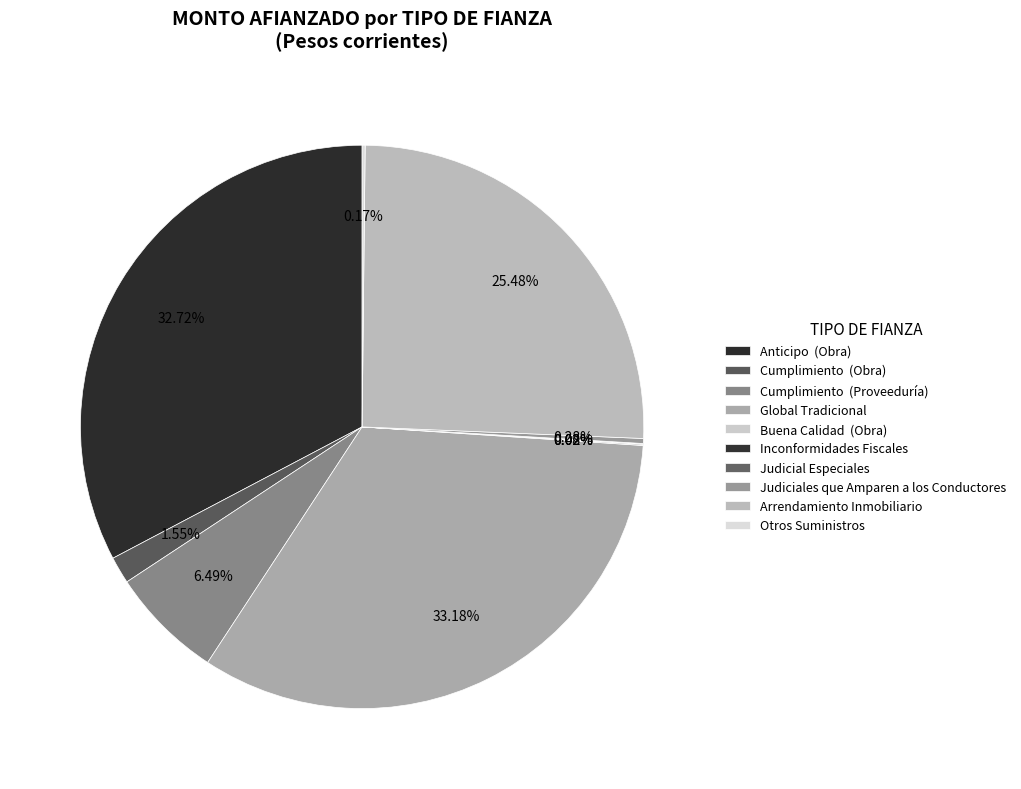

True or false: Inconformidades Fiscales accounts for 10% of the total.

False